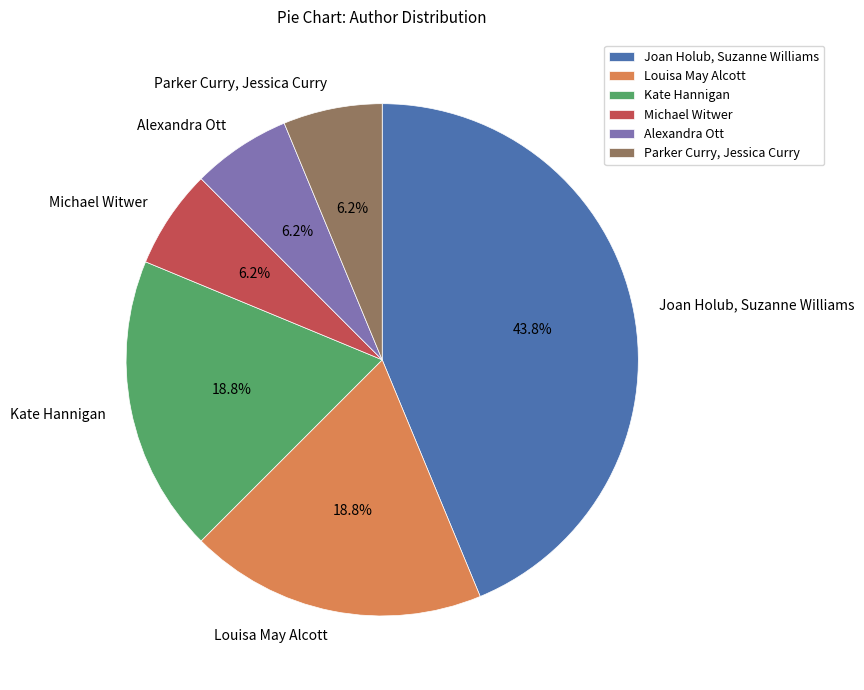

The Michael Witwer slice represents 6% of the pie. True or false?

True